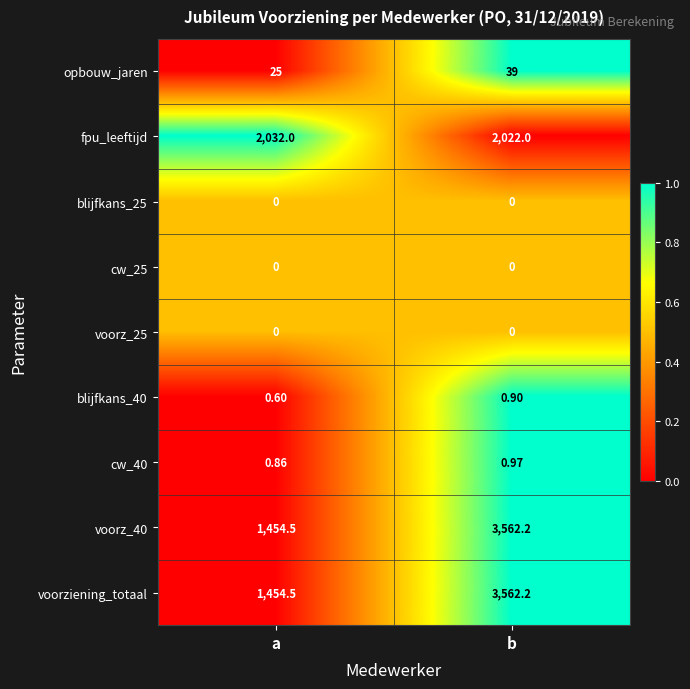

At which category is the sum across all series the highest?

b